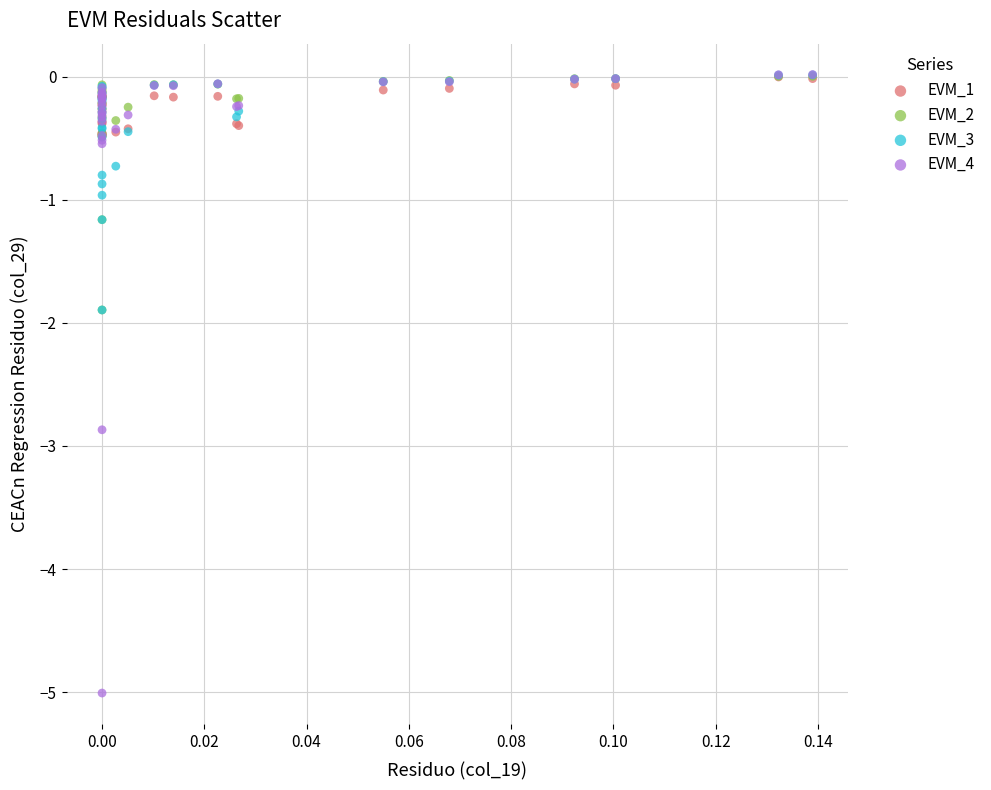

What are all the series names shown in the legend?

EVM_1, EVM_2, EVM_3, EVM_4